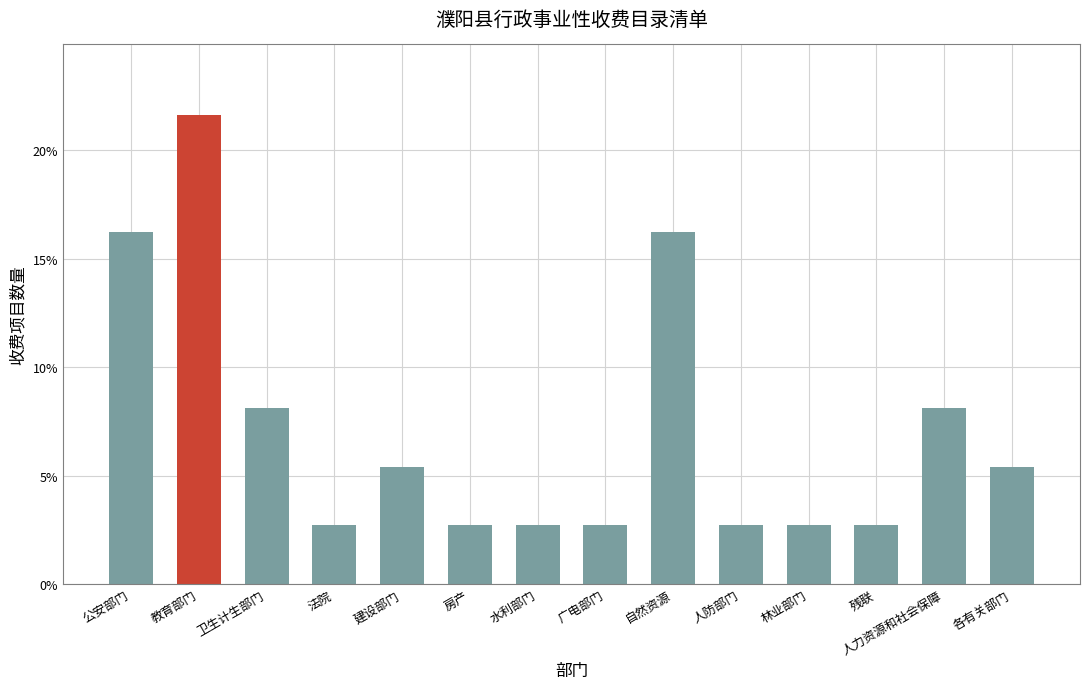

What is the label of the 6th bar from the right?

自然资源